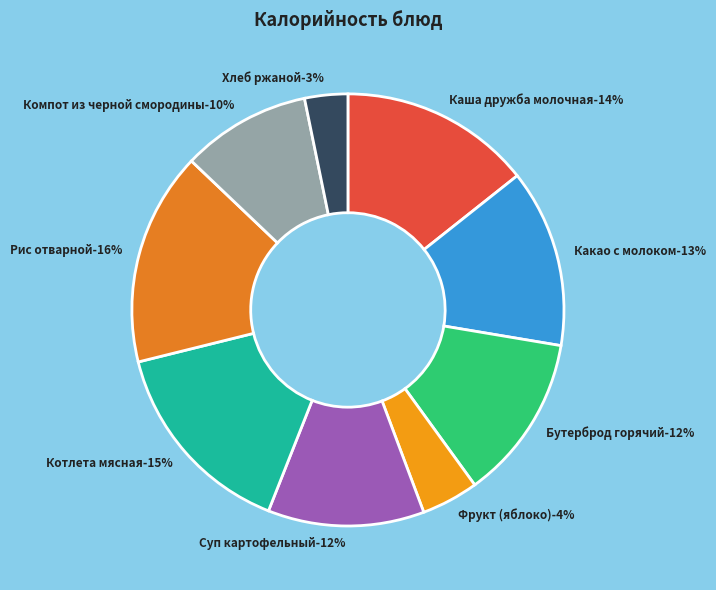

What is the smallest slice in the pie chart?

Хлеб ржаной